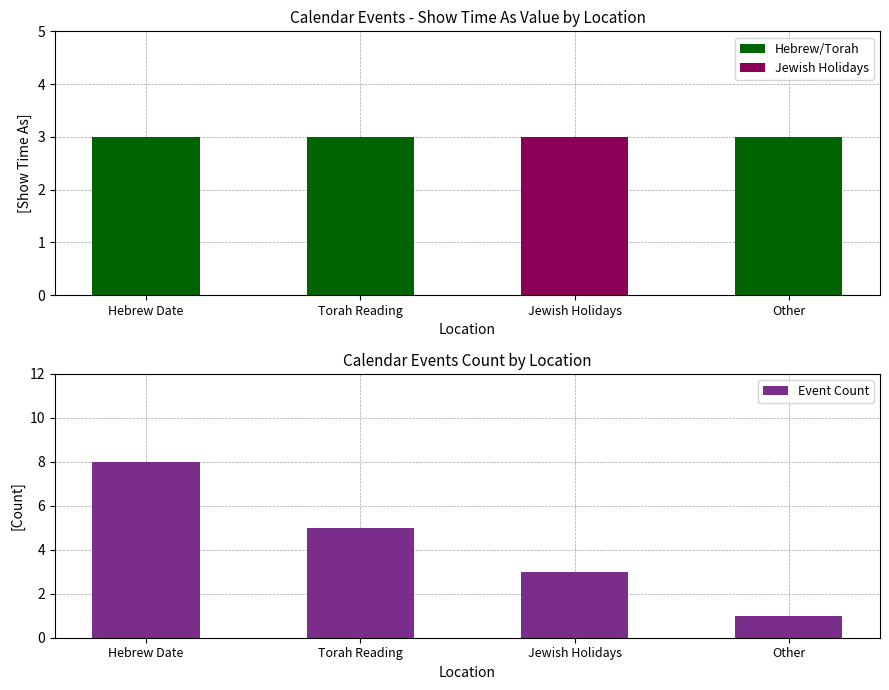

Reading left to right, list all the values displayed in this chart.

Hebrew Date=8	Torah Reading=5	Jewish Holidays=3	Other=1